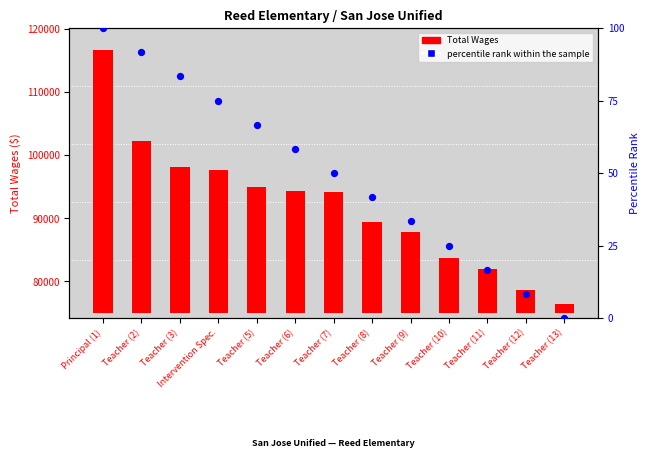

Which series has the largest total across all categories?

Total Wages